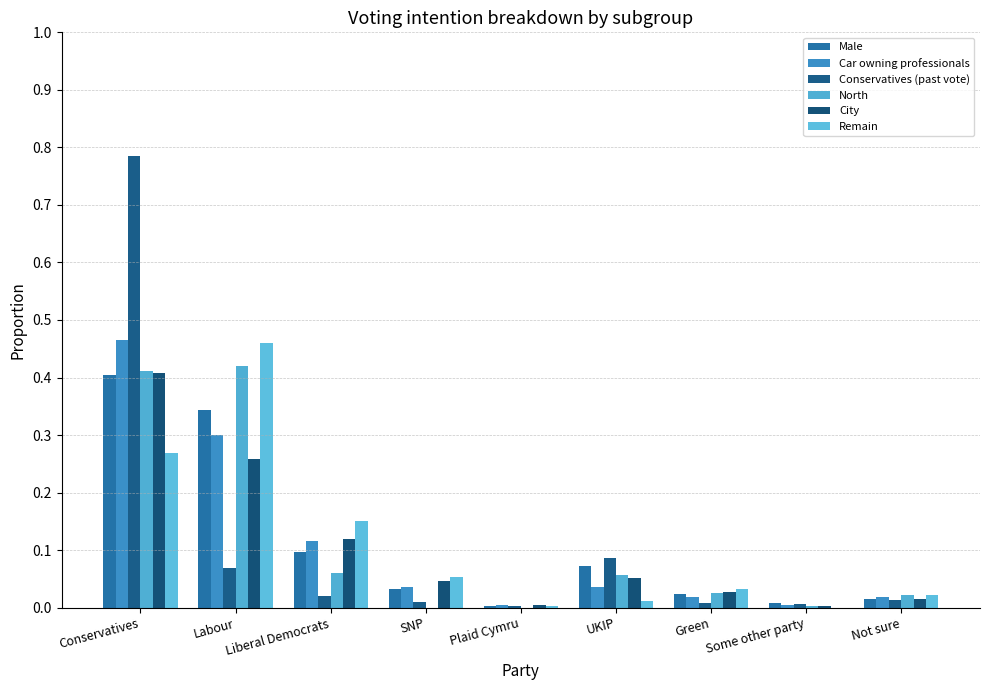

Reading left to right, extract all data points from this chart.

Male: 0.4	0.3	0.1	0.0	0.0	0.1	0.0	0.0	0.0
Car owning professionals: 0.5	0.3	0.1	0.0	0.0	0.0	0.0	0.0	0.0
Conservatives (past vote): 0.8	0.1	0.0	0.0	0.0	0.1	0.0	0.0	0.0
North: 0.4	0.4	0.1	0.0	0.0	0.1	0.0	0.0	0.0
City: 0.4	0.3	0.1	0.0	0.0	0.1	0.0	0.0	0.0
Remain: 0.3	0.5	0.2	0.1	0.0	0.0	0.0	0.0	0.0